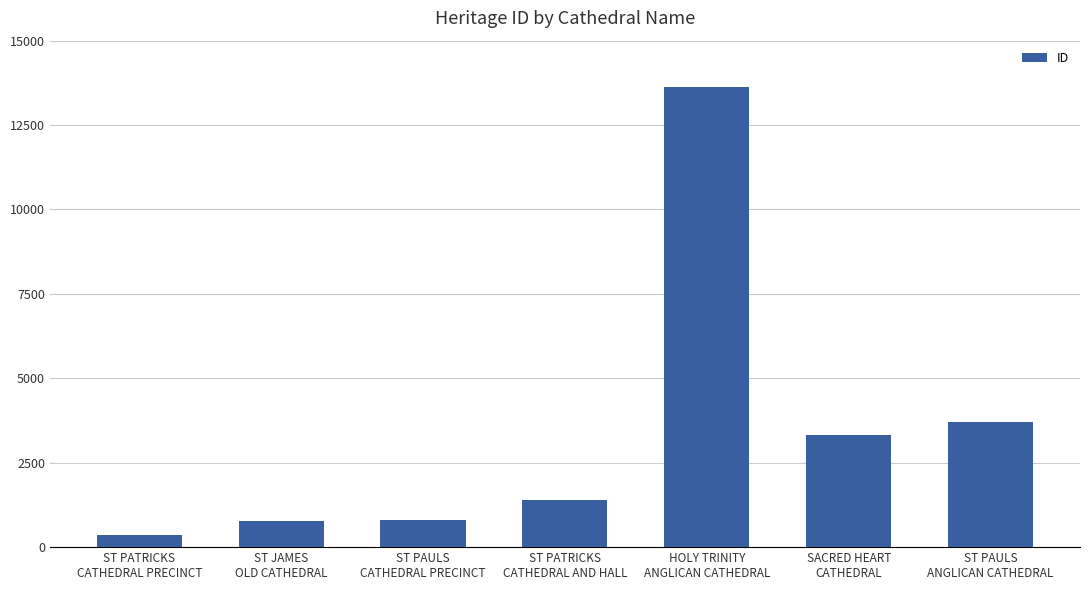

At which label is the value closest to 6988?

ST PAULS
ANGLICAN CATHEDRAL